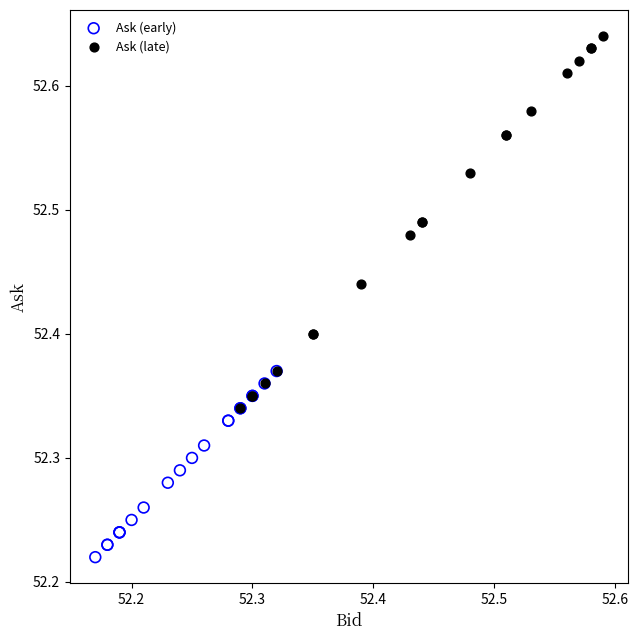

What are all the series names shown in the legend?

Ask (early), Ask (late)